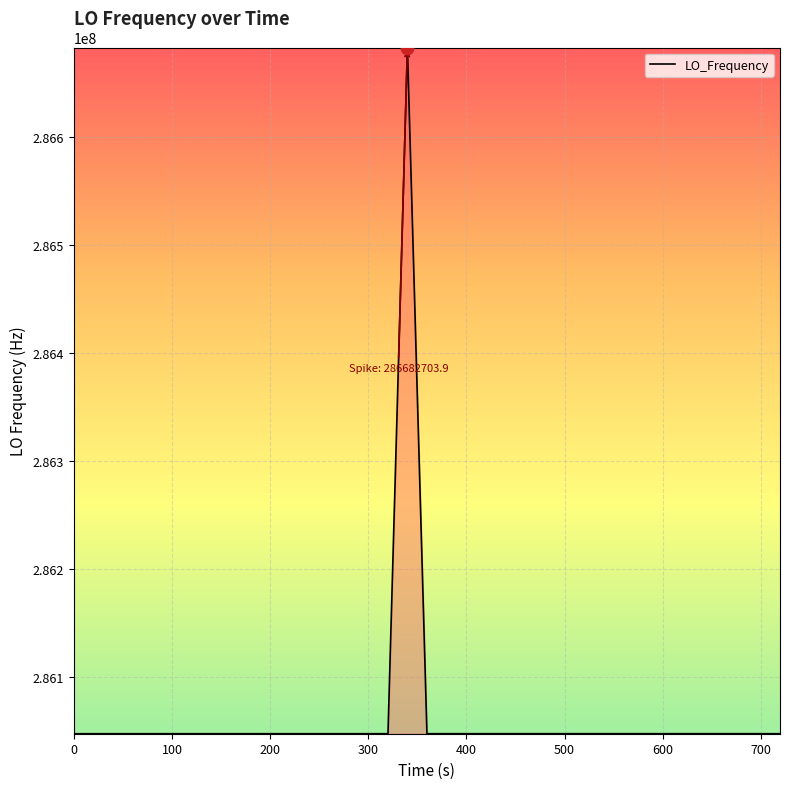

What is the difference between the maximum and minimum values?

635707.2